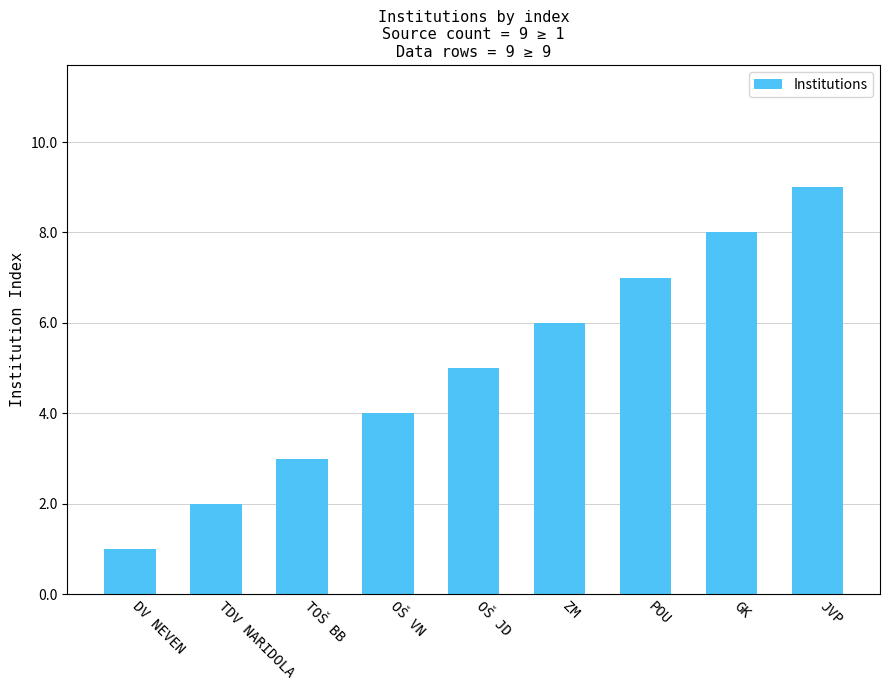

What is the label of the 2nd bar from the right?

GK